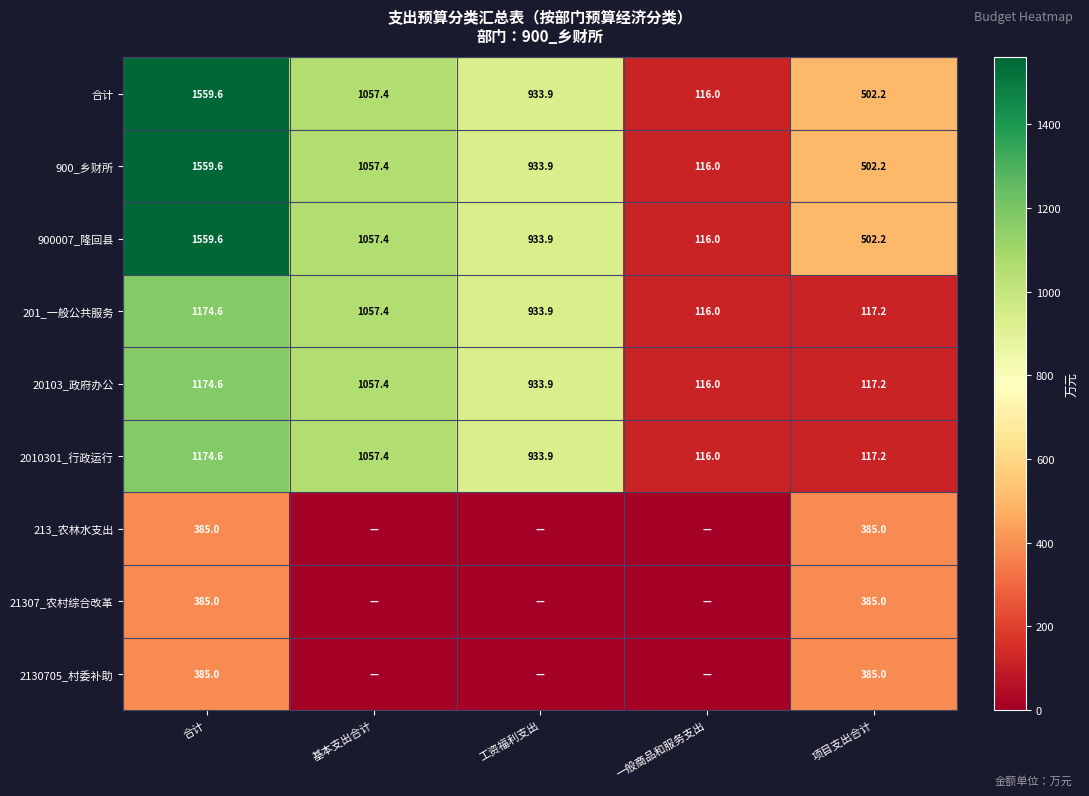

List the labels in order of 900007_隆回县 value, smallest first.

一般商品和服务支出, 项目支出合计, 工资福利支出, 基本支出合计, 合计